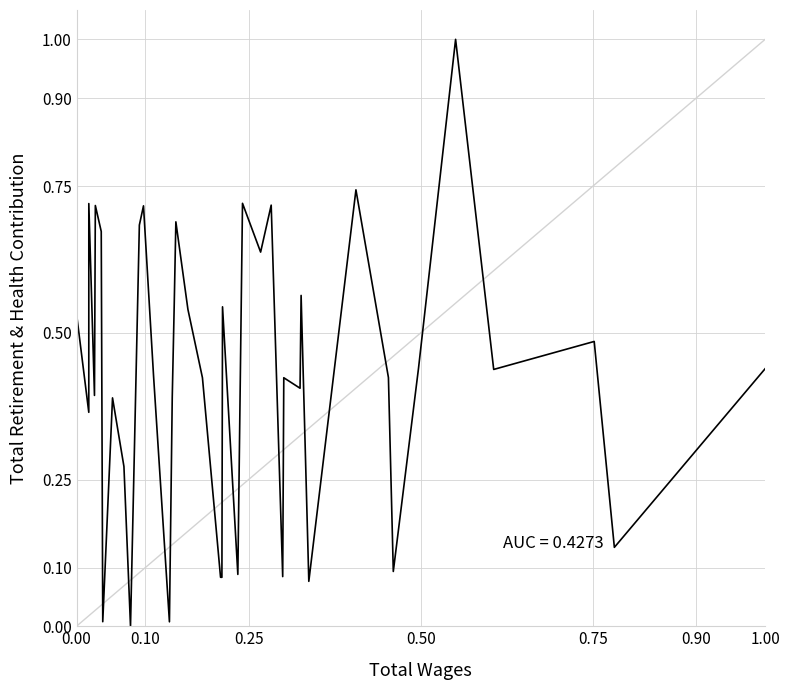

What is the difference between the maximum and minimum values?

1.0